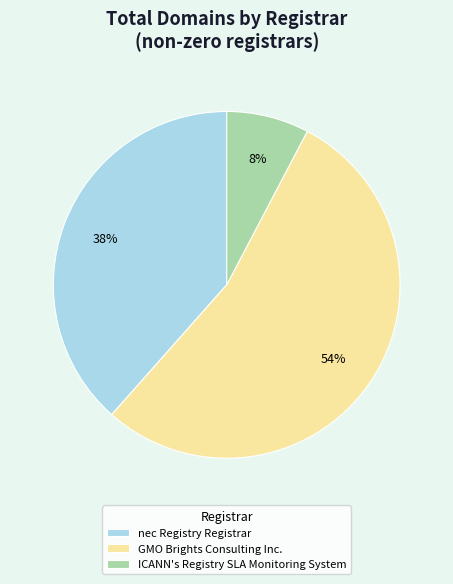

What is the ratio of the value at nec Registry Registrar to the value at GMO Brights Consulting Inc.?

0.7